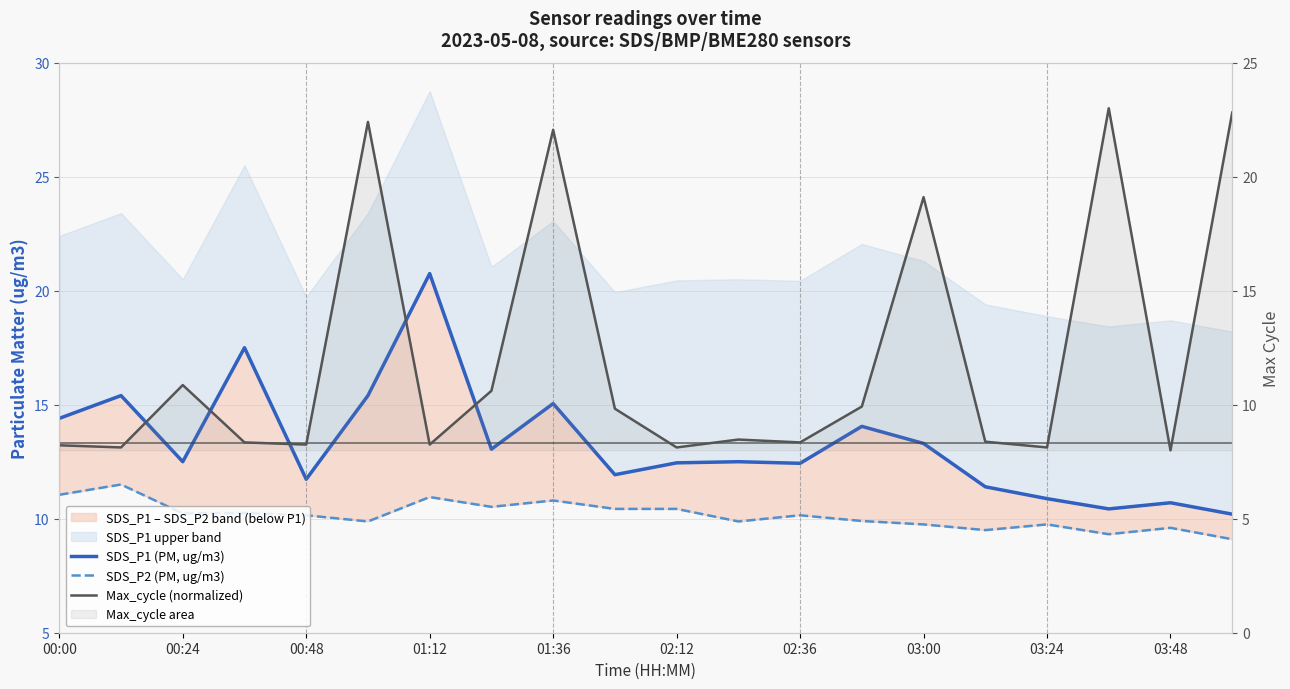

True or false: SDS_P1 (PM, ug/m3) and SDS_P2 (PM, ug/m3) intersect in this chart.

False